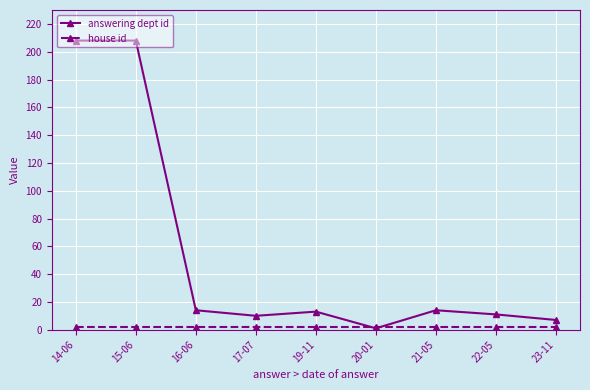

Does the chart display data point markers on the line(s)?

Yes